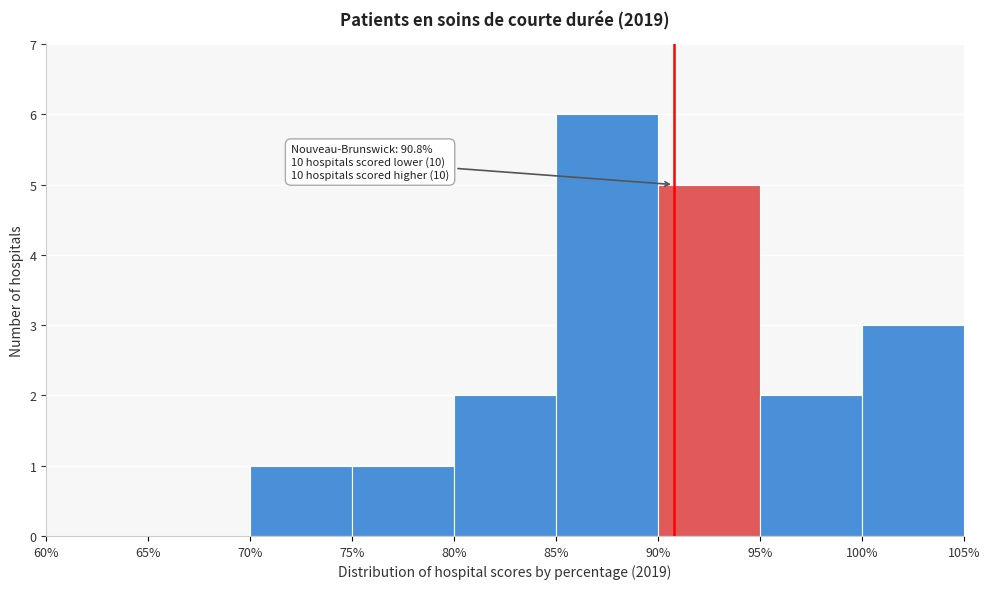

Over which range of the x-axis is the bar tallest?

85% to 90%